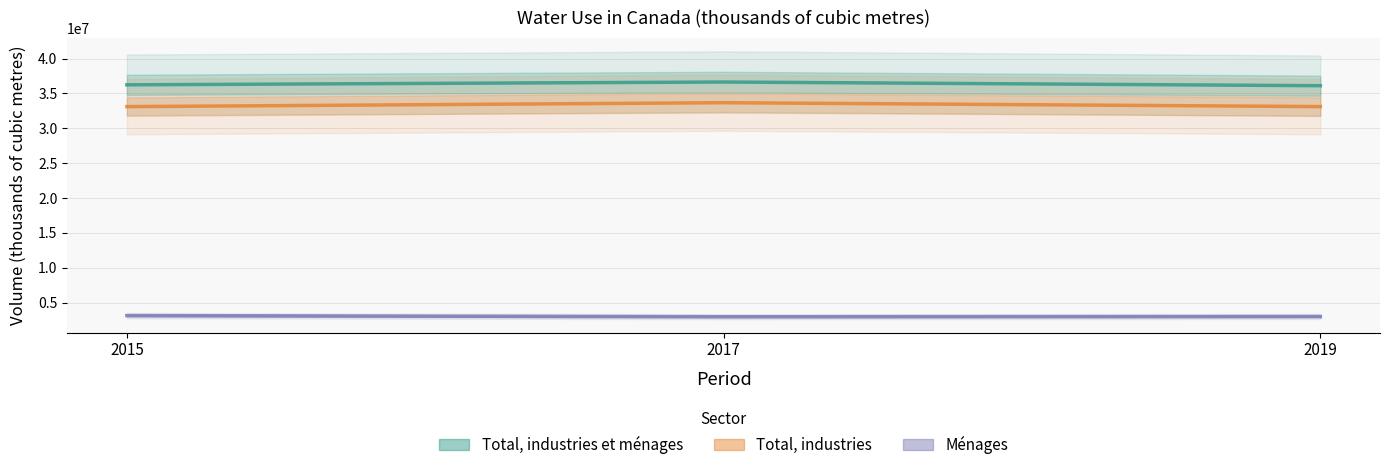

What are all the series names shown in the legend?

Total, industries et ménages, Total, industries, Ménages